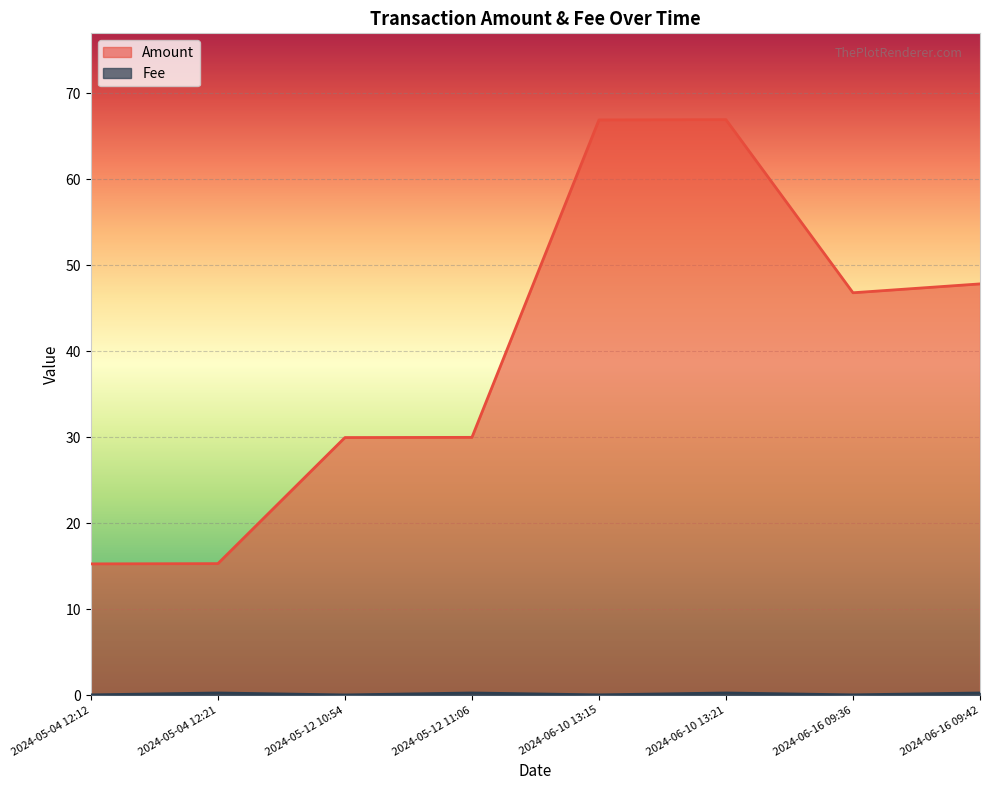

True or false: Fee has more than 0 points higher than both neighbors.

True